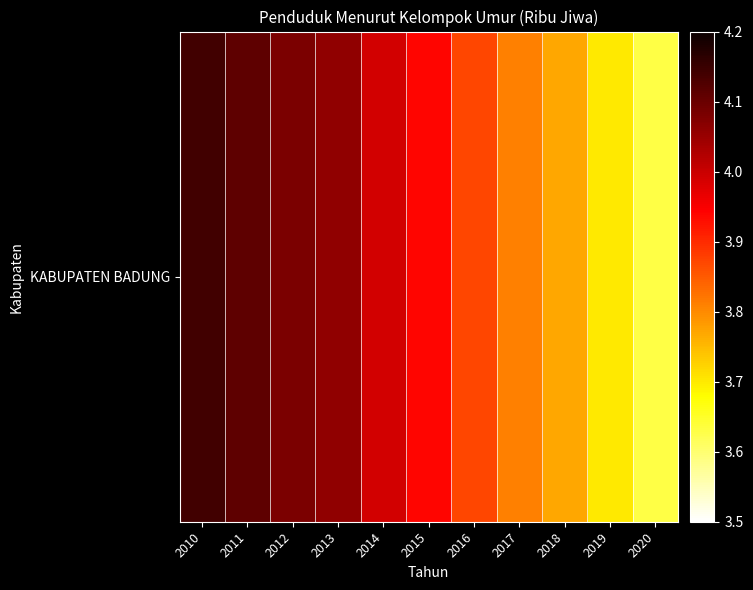

What is the change in value from 2013 to 2017?

-0.2